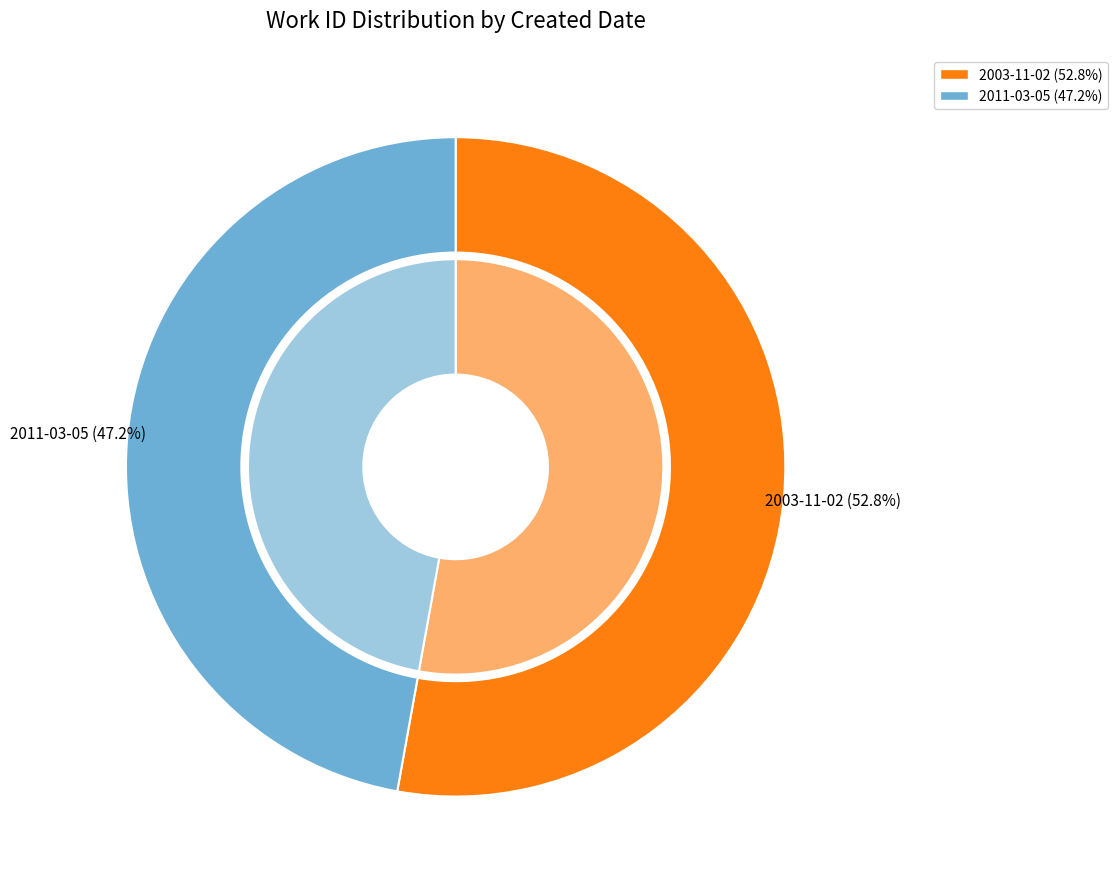

Combined, do 2003-11-02 and 2011-03-05 account for over 50%?

Yes